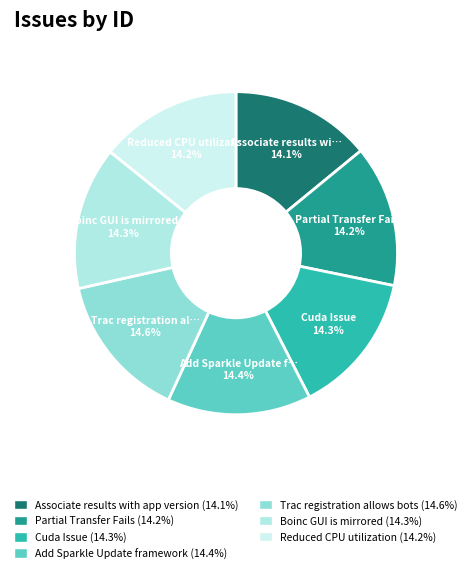

Rank the categories by value from lowest to highest.

Associate results with app version, Partial Transfer Fails, Reduced CPU utilization, Cuda Issue, Boinc GUI is mirrored, Add Sparkle Update framework, Trac registration allows bots